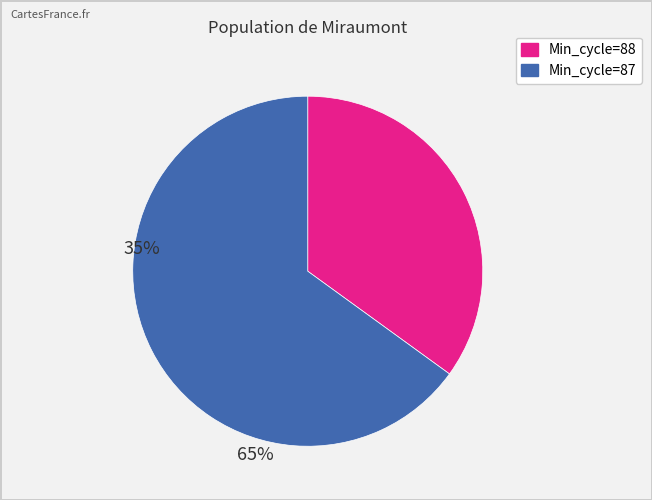

Is there any slice that represents more than half of the pie?

Yes